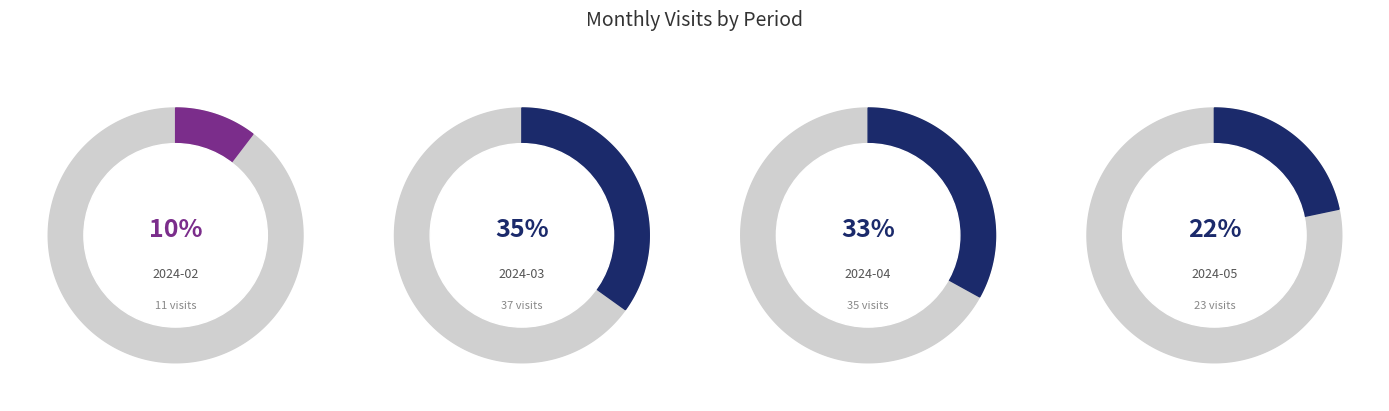

How many slices are in this pie chart?

4